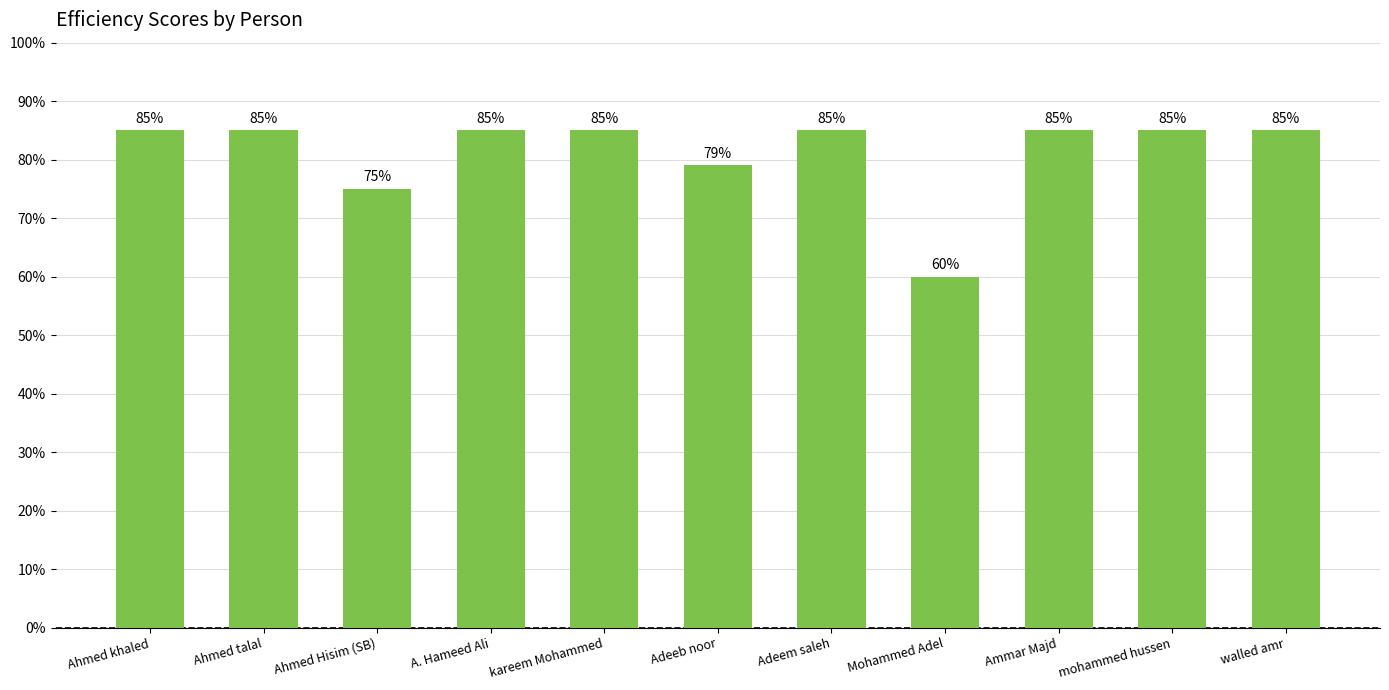

How many bars are there in total?

11